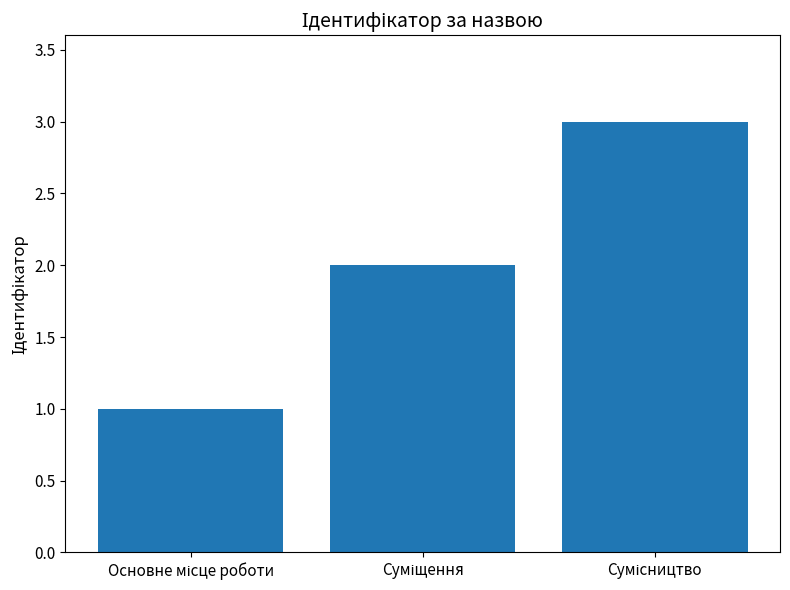

Count the number of categories in the chart.

3